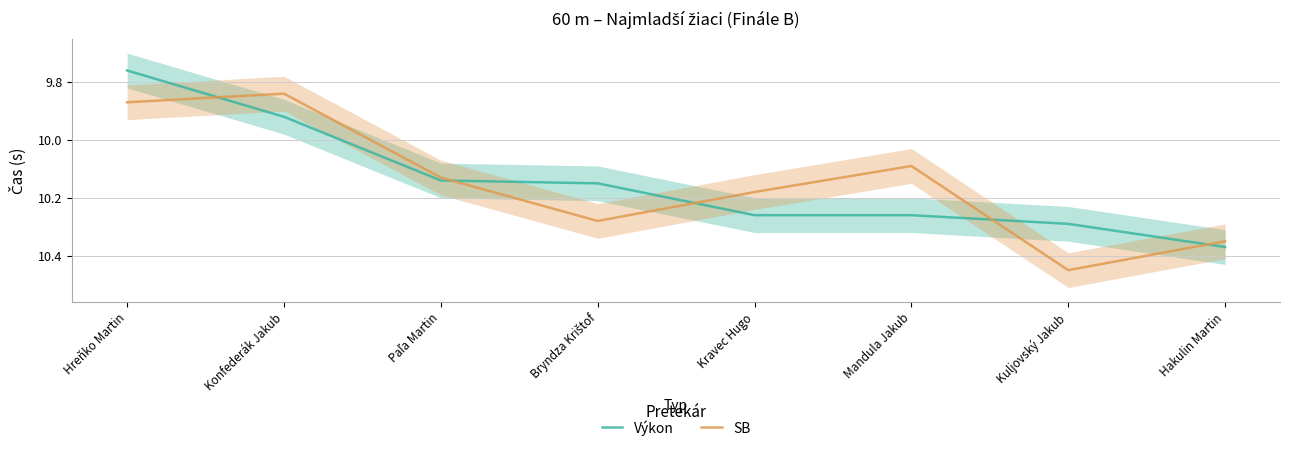

Reading left to right, transcribe all the data shown in this chart.

Výkon: 9.8	9.9	10.1	10.2	10.3	10.3	10.3	10.4
SB: 9.9	9.8	10.1	10.3	10.2	10.1	10.4	10.3